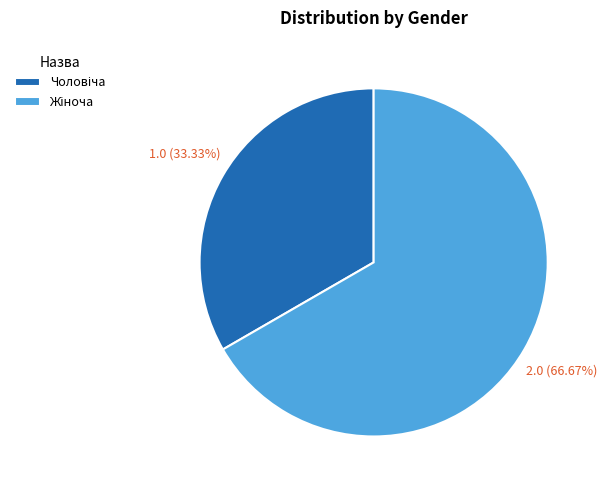

Does any single category account for the majority?

Yes